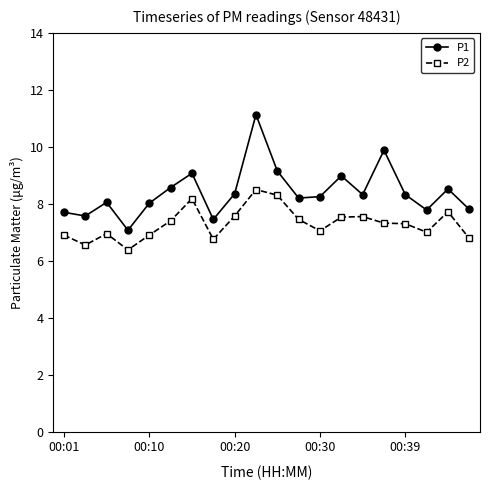

Rank the series by their average value, from highest to lowest.

P1, P2